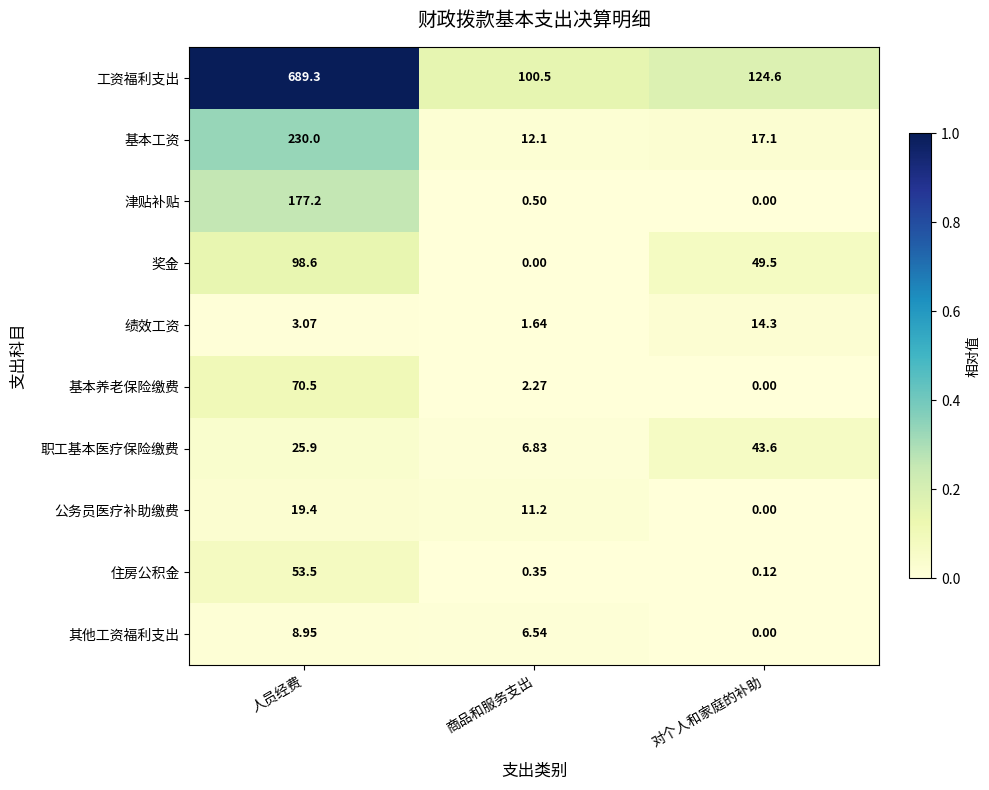

Which category has the highest value in the 津贴补贴 series?

人员经费